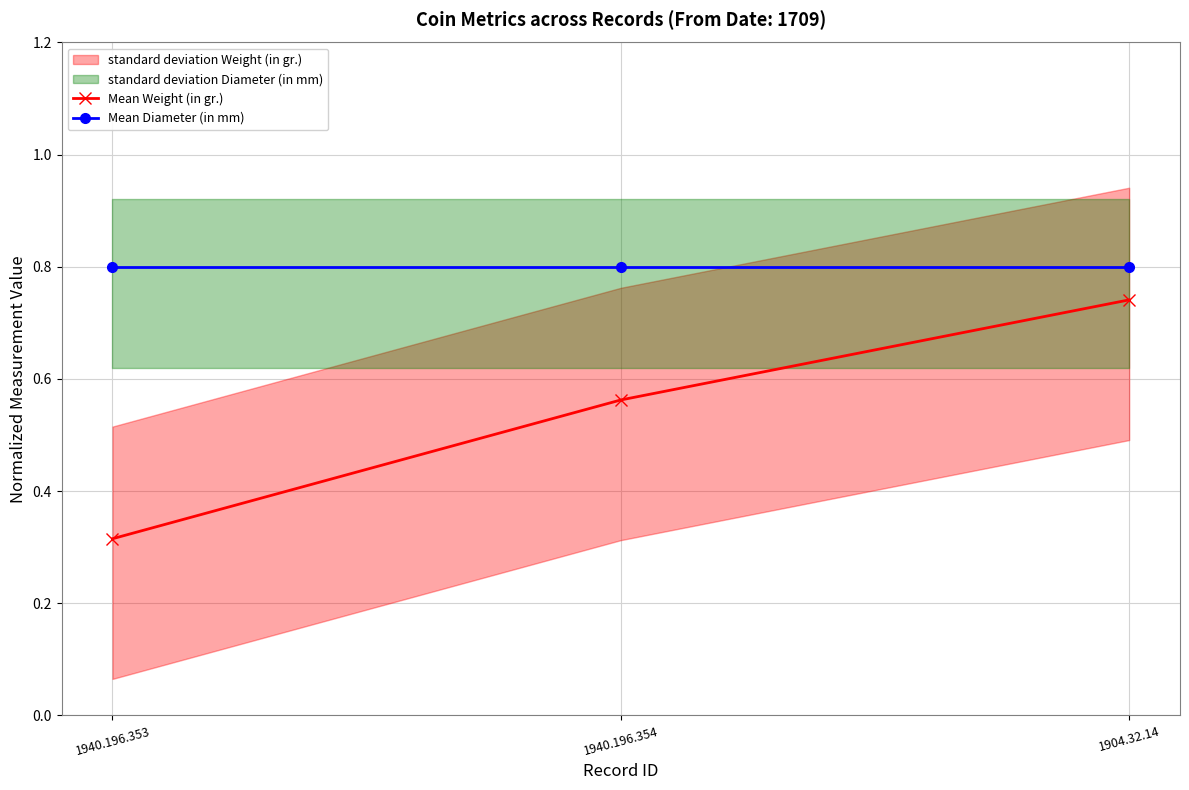

What value does the Mean Weight (in gr.) series have at 1940.196.354?

0.6